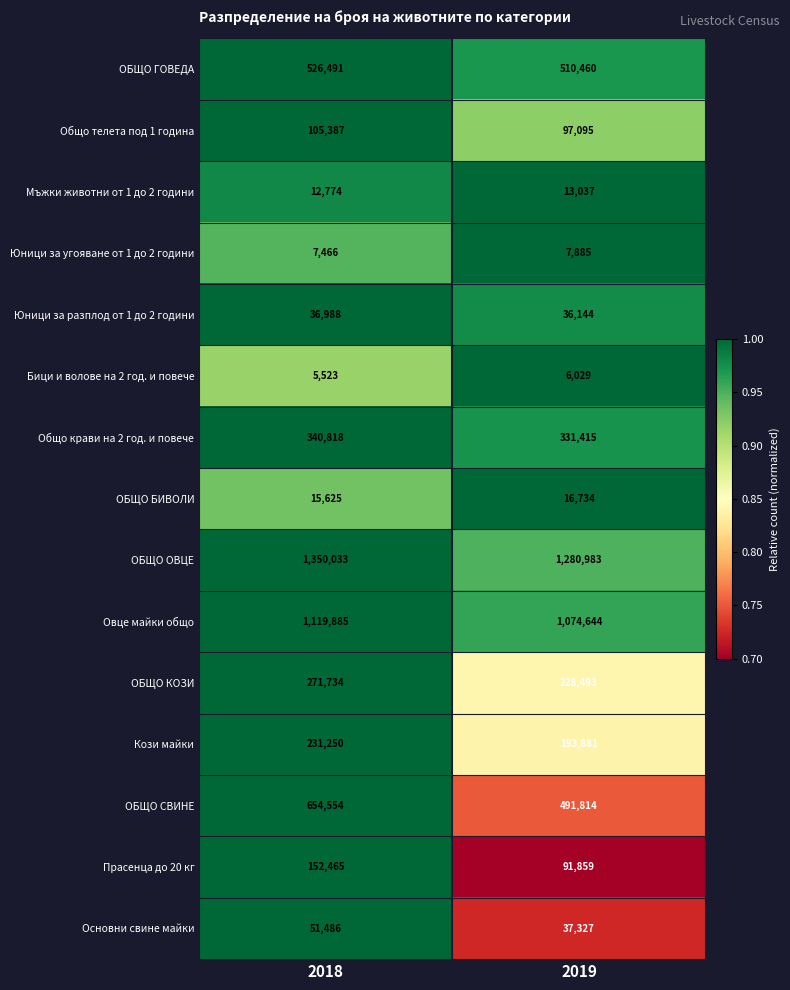

Which series has the widest spread of values?

ОБЩО СВИНЕ